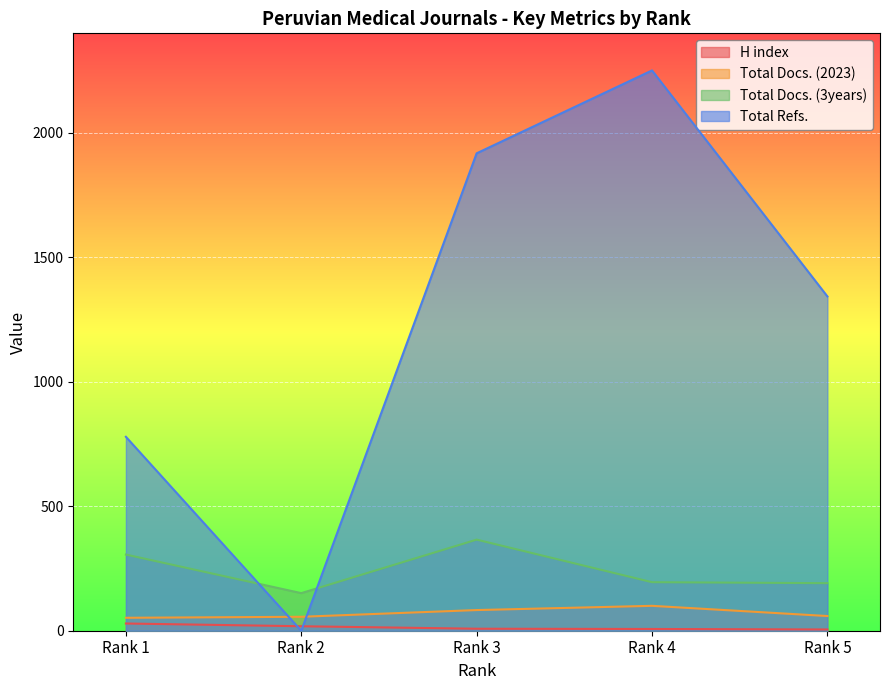

At which category does Total Docs. (3years) reach its first local valley?

Rank 2